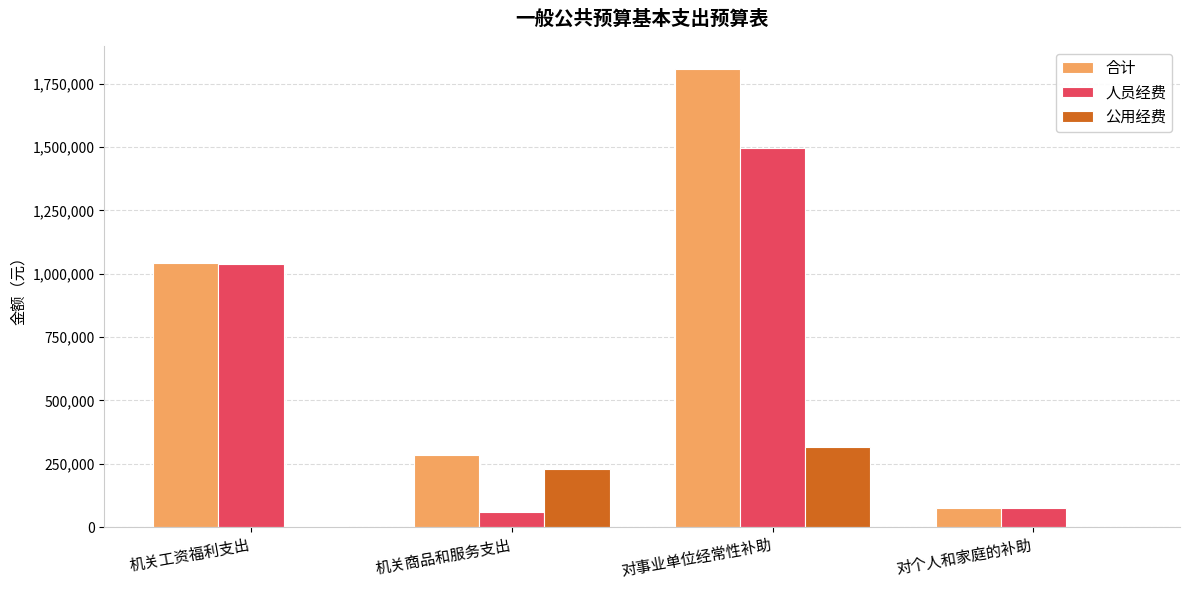

The value of 公用经费 at 对个人和家庭的补助 is -148340.3. True or false?

False